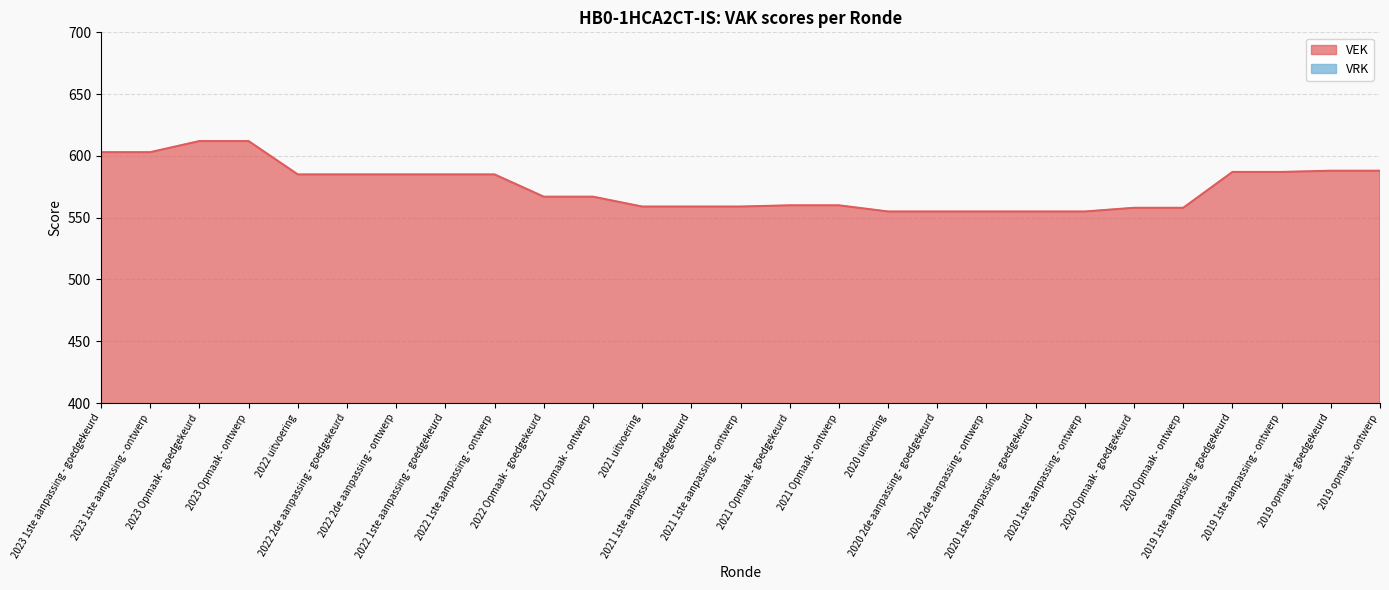

The value at 2023 Opmaak - ontwerp is 612. True or false?

True